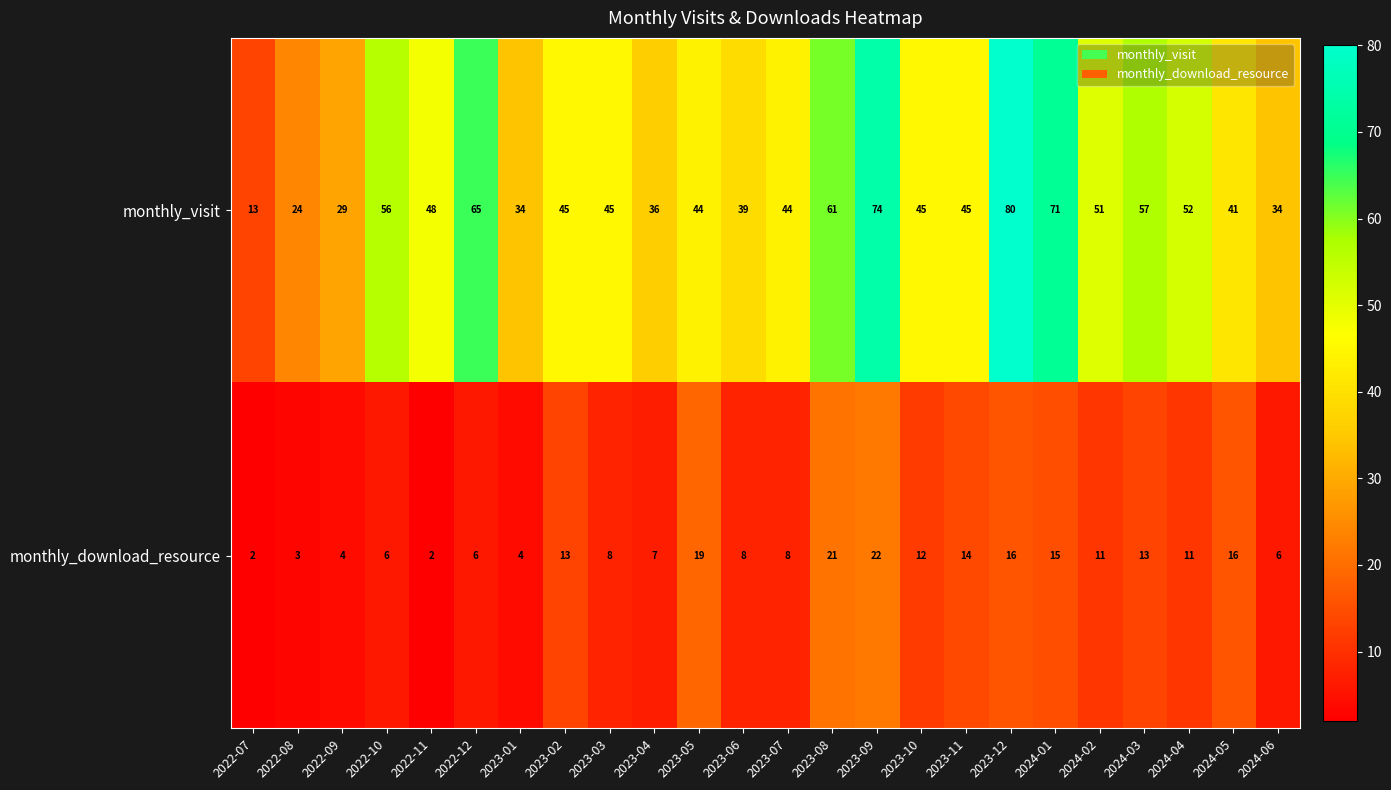

True or false: monthly_download_resource has a value of 22 at 2024-01.

False